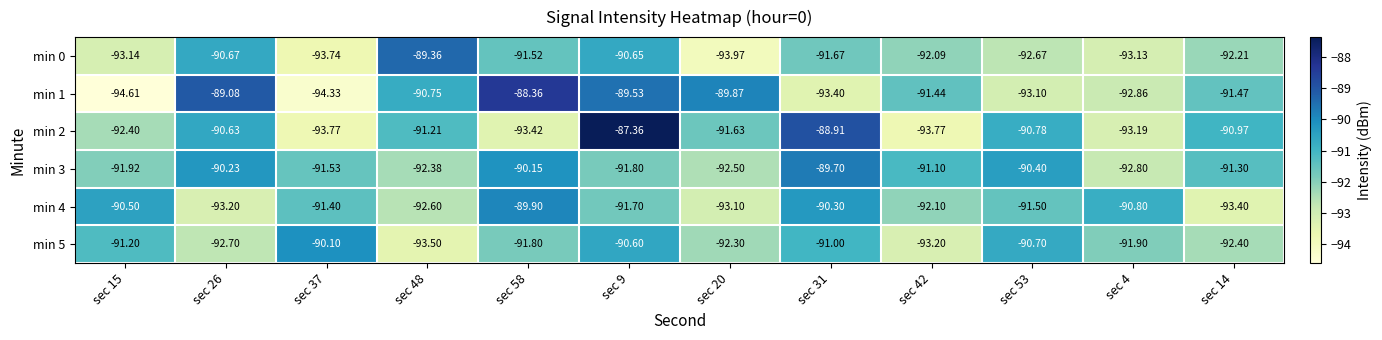

Is the value of min 2 at sec 53 greater than the value of min 4 at sec 14?

Yes